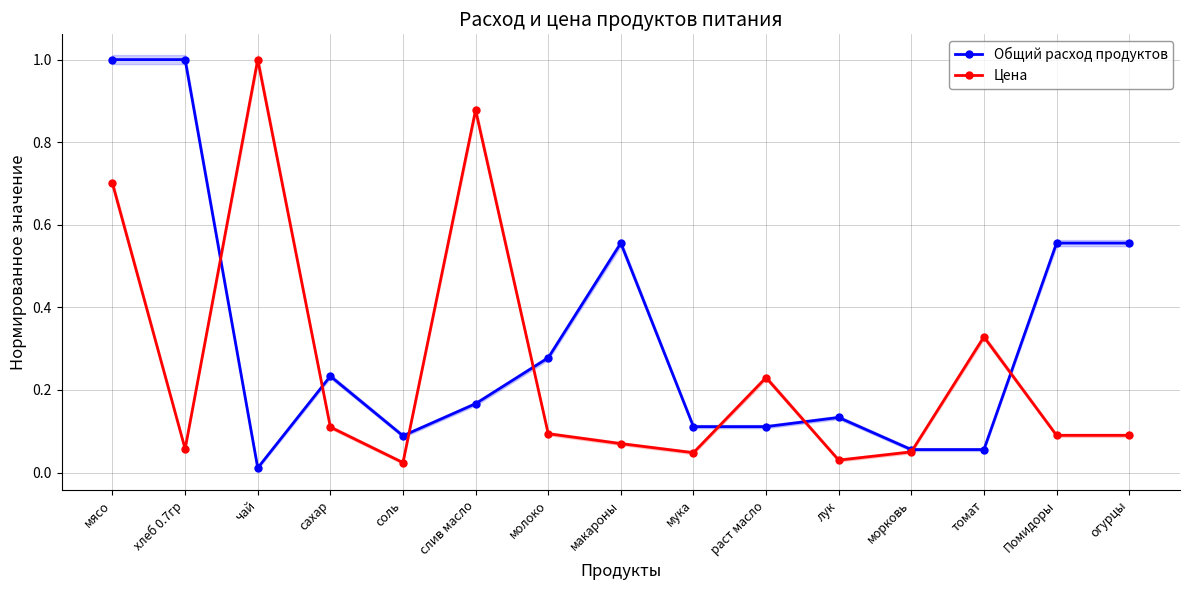

What is the highest value of the Цена series?

1.0